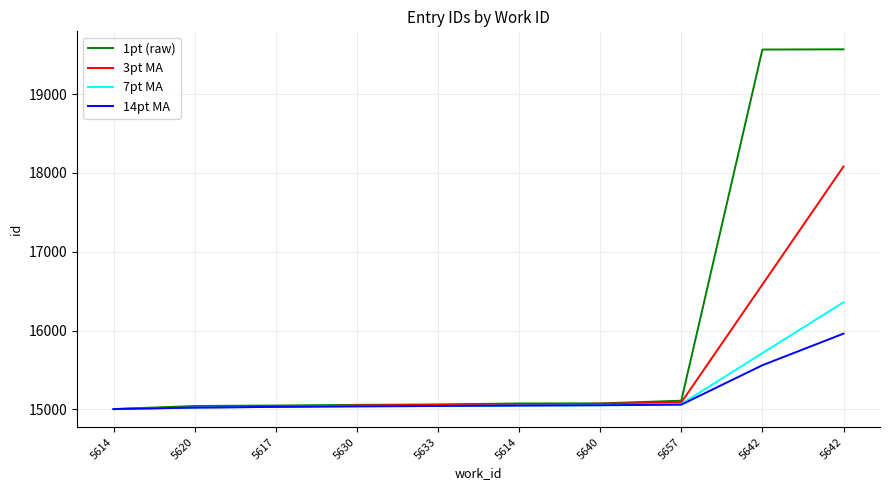

What is the difference between the maximum and minimum values in the 3pt MA series?

3076.3